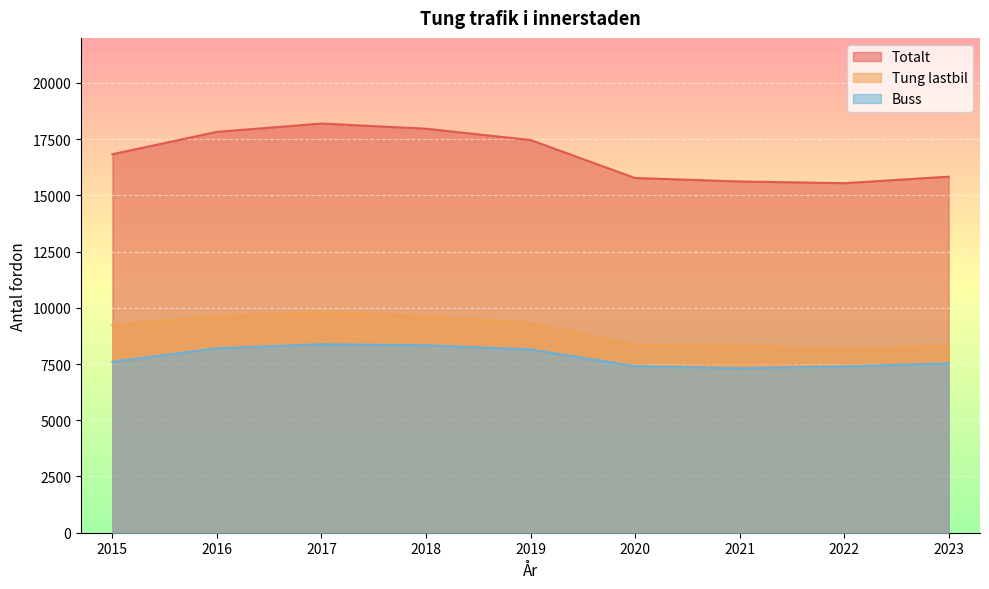

True or false: Totalt and Buss cross at least once.

False